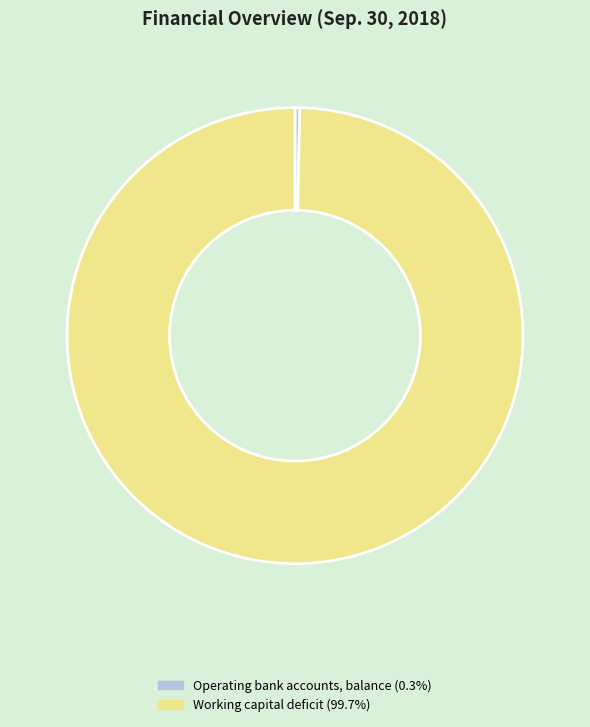

Combined, do Operating bank accounts, balance and Working capital deficit account for over 50%?

Yes